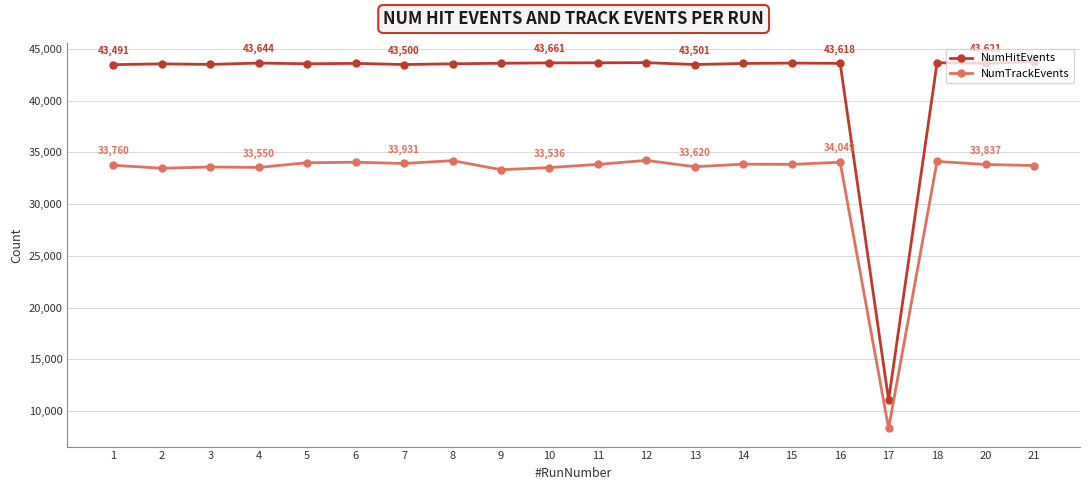

Is the value of NumHitEvents at 10 greater than the value of NumTrackEvents at 5?

Yes